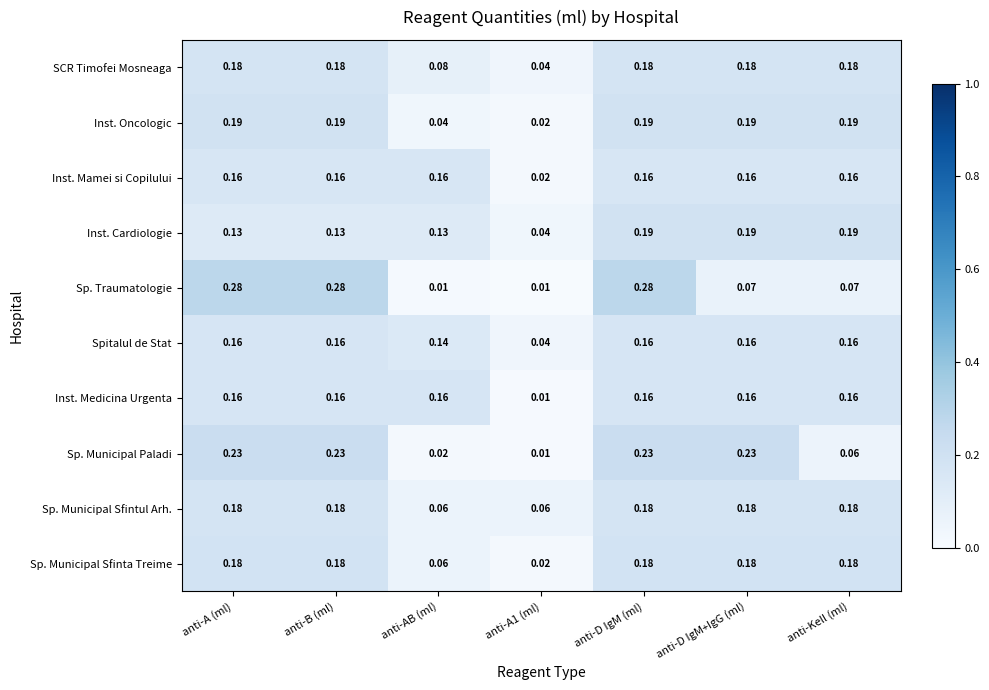

Which series has the widest spread of values?

Sp. Traumatologie